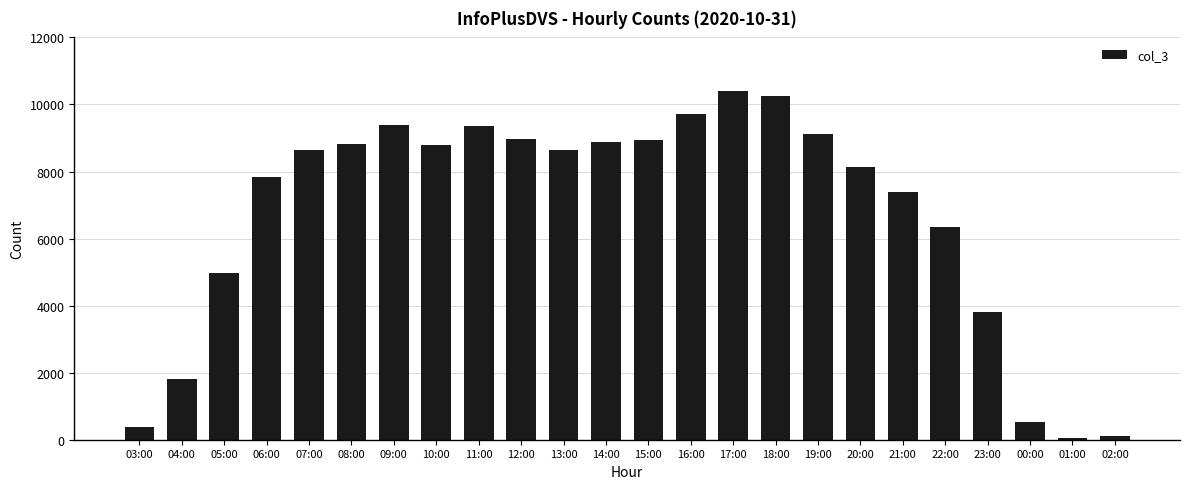

What is the ratio of the value at 04:00 to the value at 05:00?

0.4